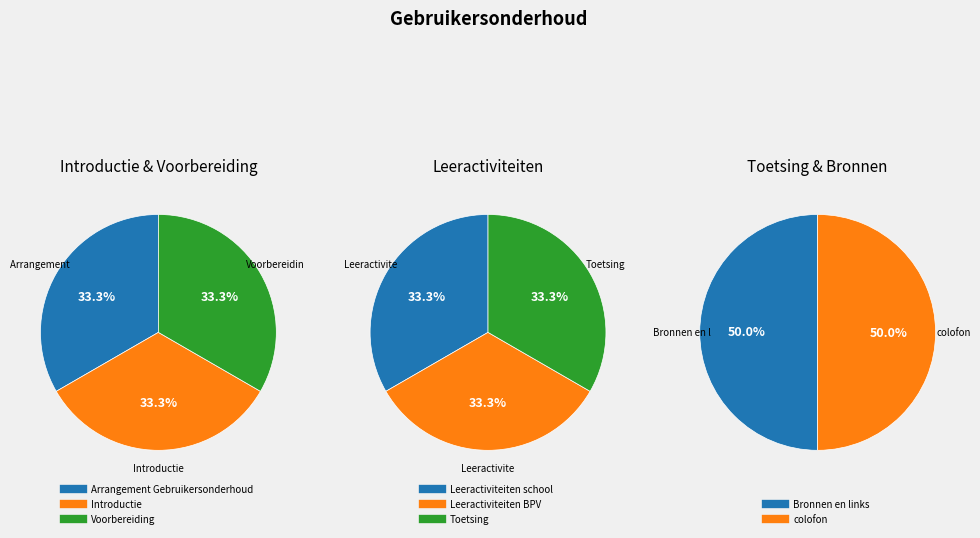

How many segments does this pie chart have?

8